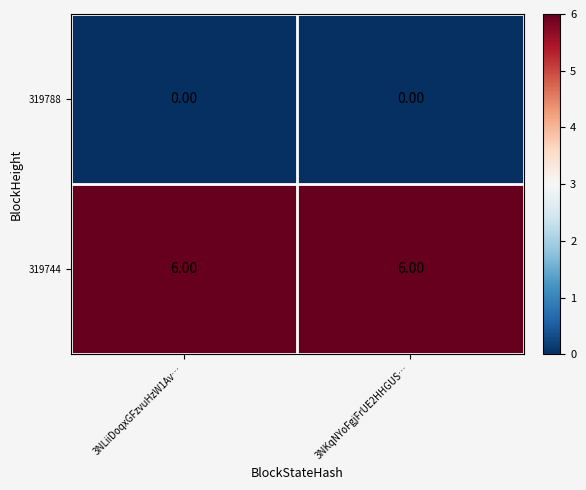

Rank the series by their maximum value, from highest to lowest.

319744, 319788